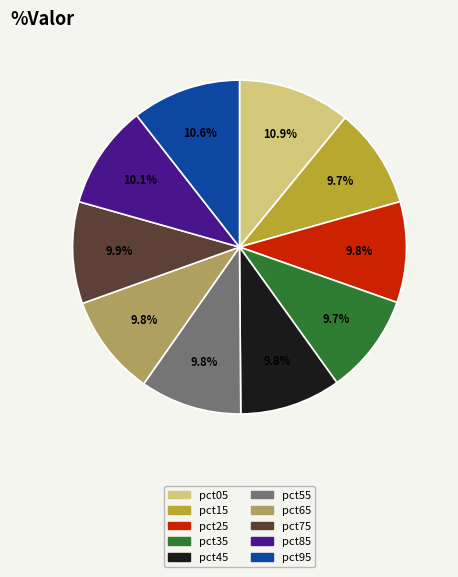

How many slices are in this pie chart?

10